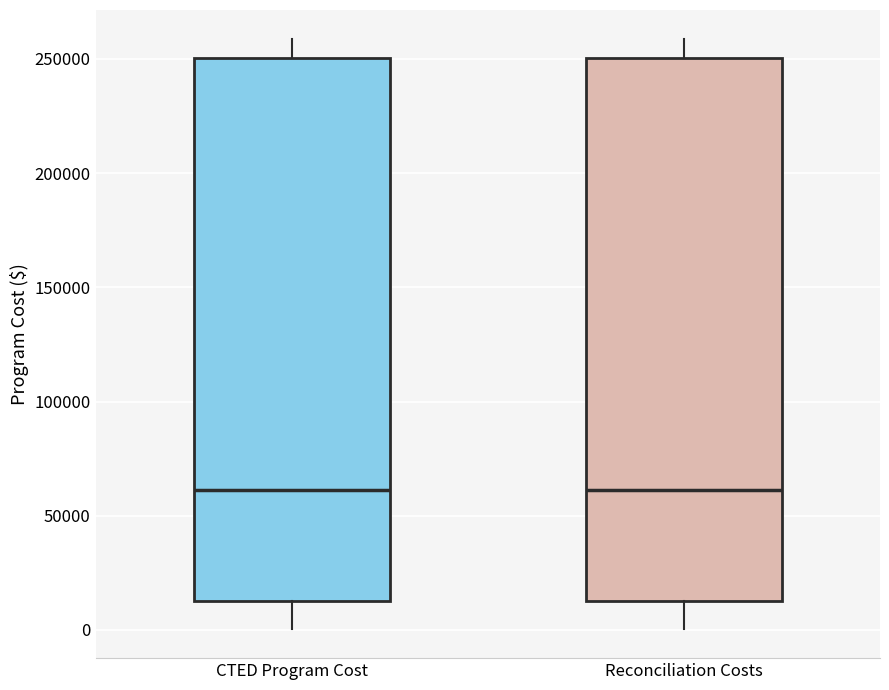

Where does the lower whisker of the box for Reconciliation Costs end on the y-axis? The values are not printed on the chart, so give them approximately, as read against the axis.

0